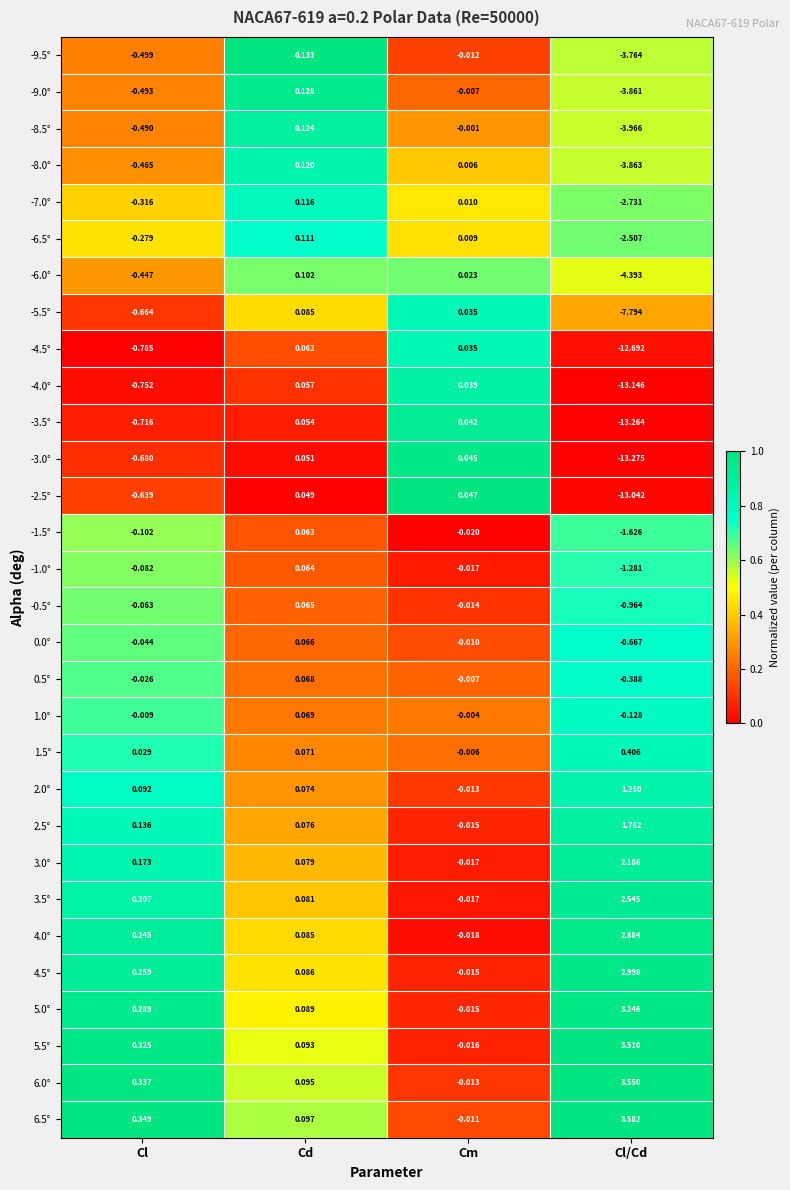

Rank the categories by 0.5° value from lowest to highest.

Cl/Cd, Cl, Cm, Cd